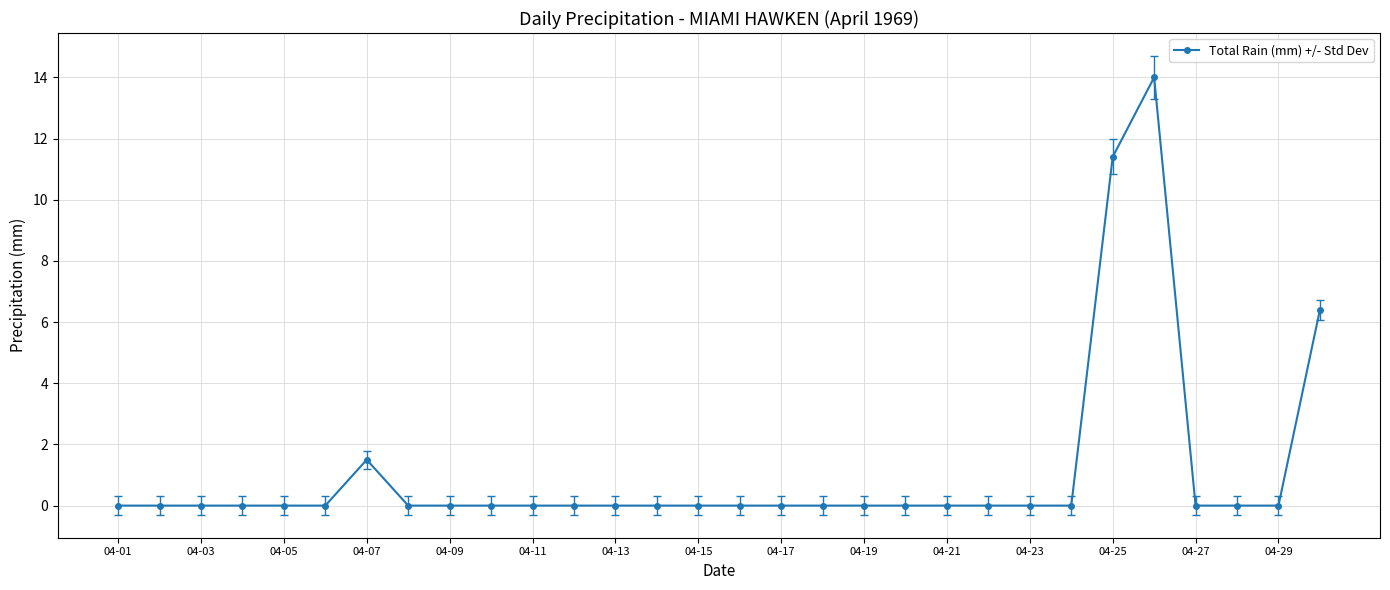

What is the difference between the maximum and second lowest values?

14.0